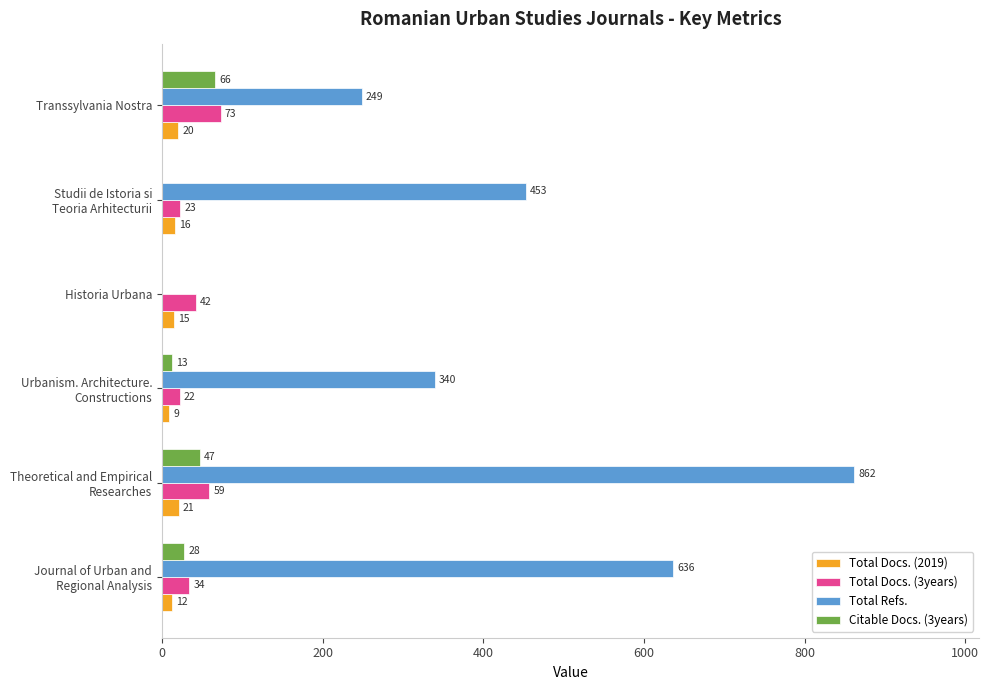

Count the number of data series in this chart.

4